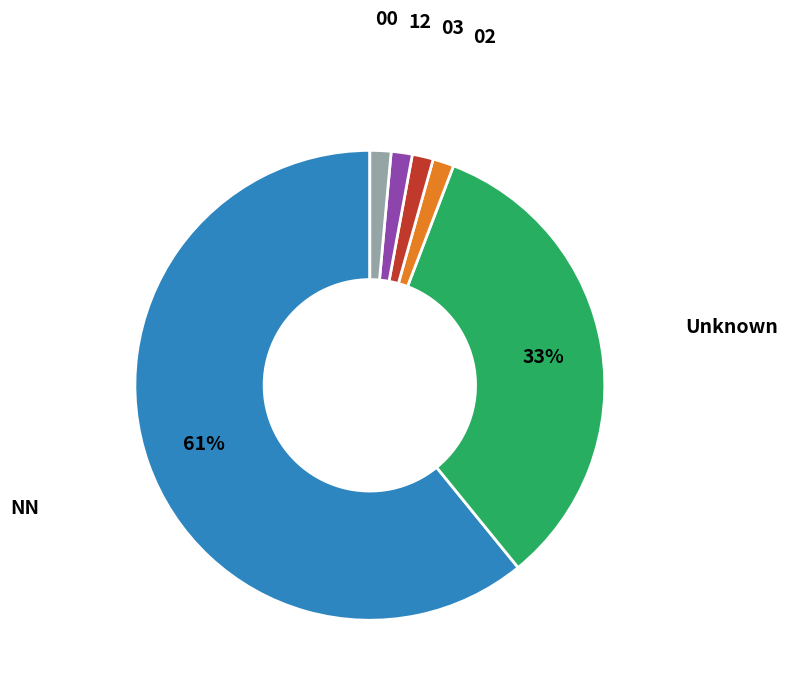

Does any single category account for the majority?

Yes